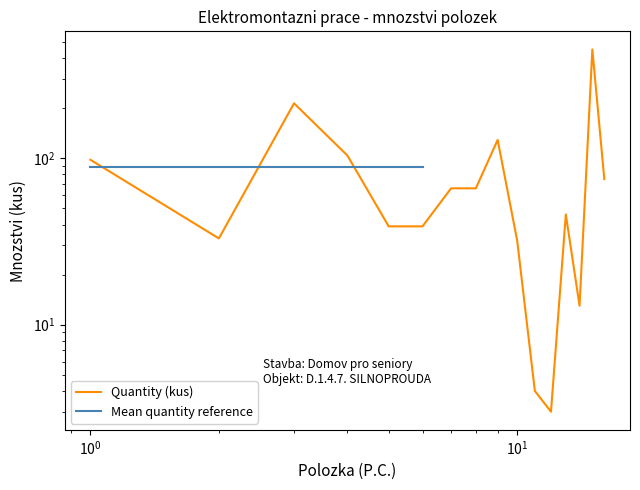

At which category does the chart reach its minimum across all series?

12